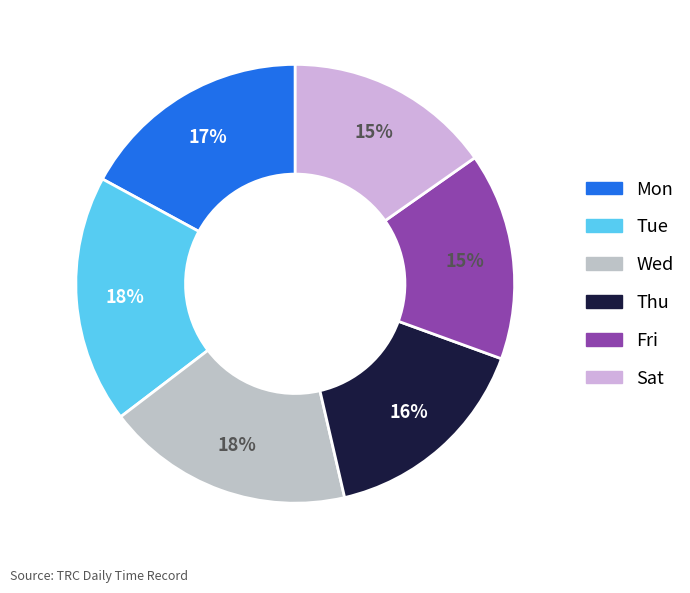

What percentage do Wed and Sat together represent?

33.5%